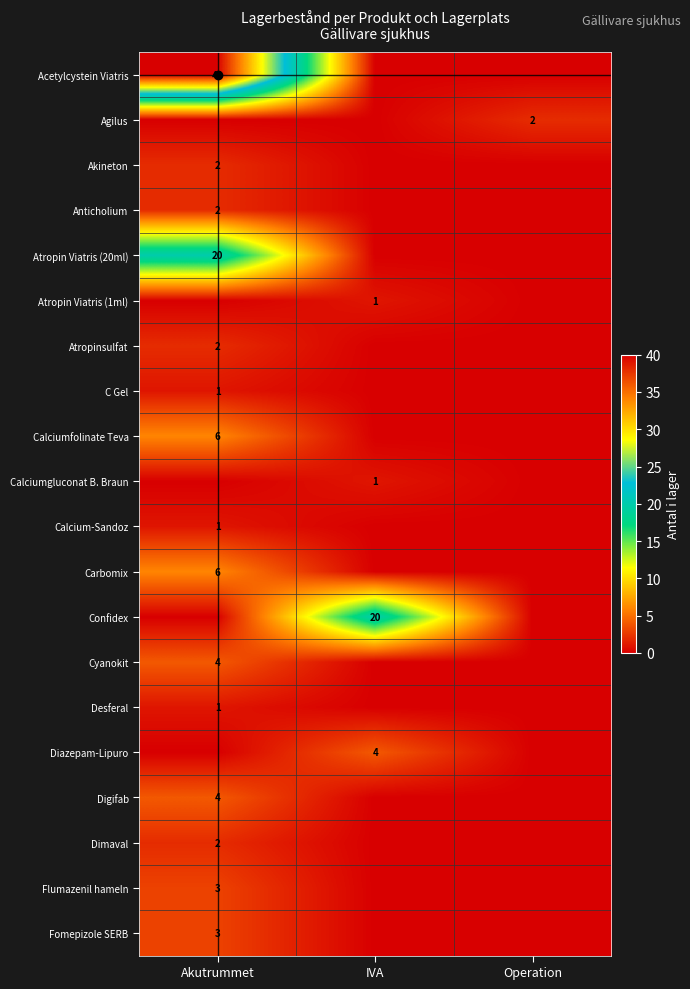

Is the value of Digifab at Akutrummet greater than the value of Calcium-Sandoz at Akutrummet?

Yes